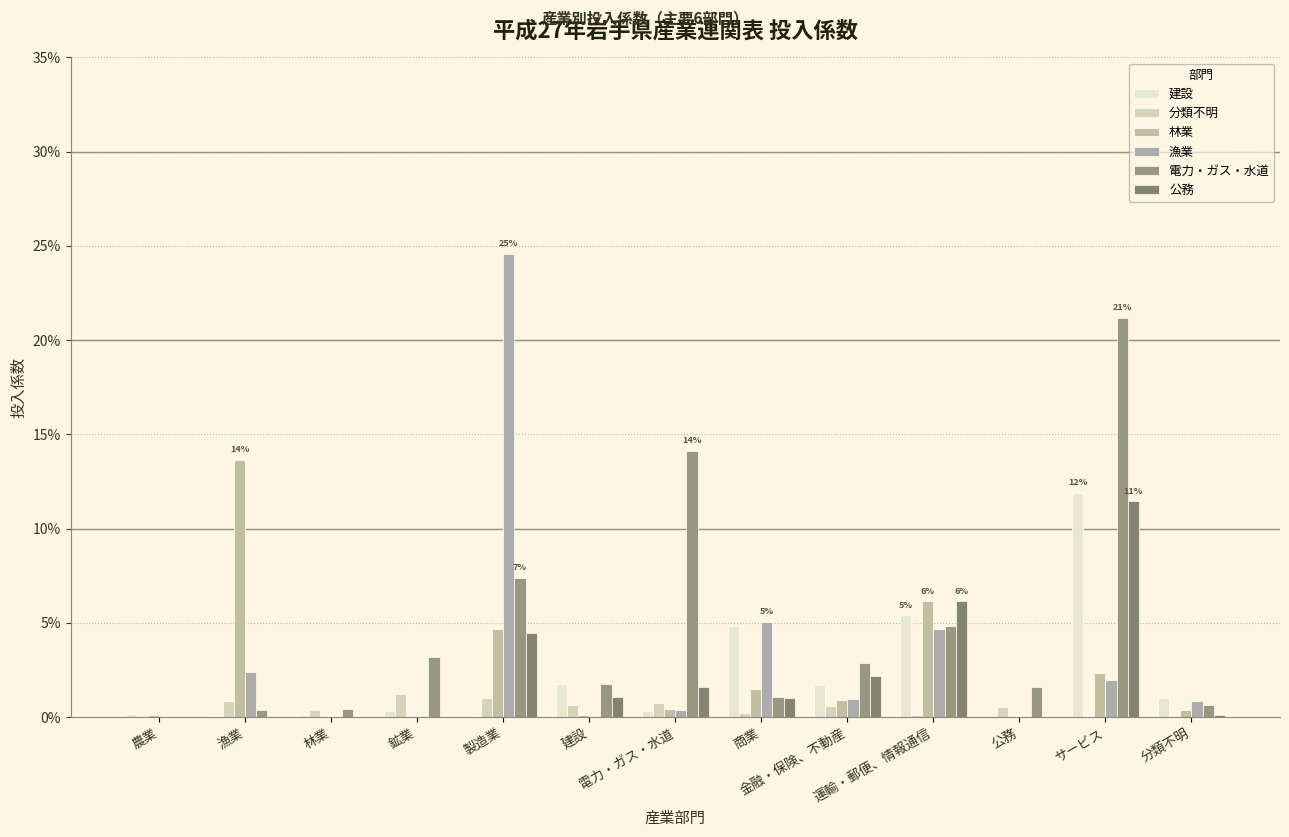

Does the chart contain stacked bars?

No